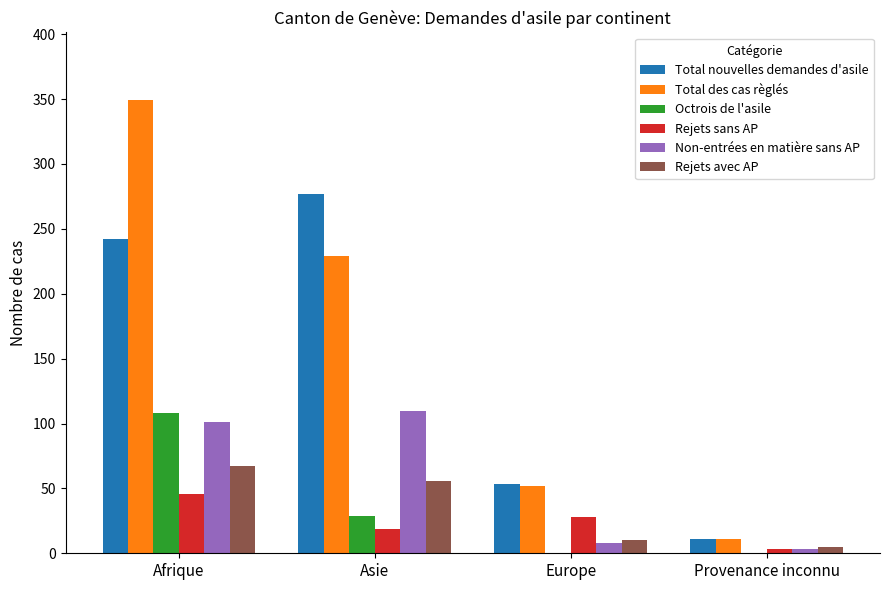

At which category is the sum across all series the highest?

Afrique